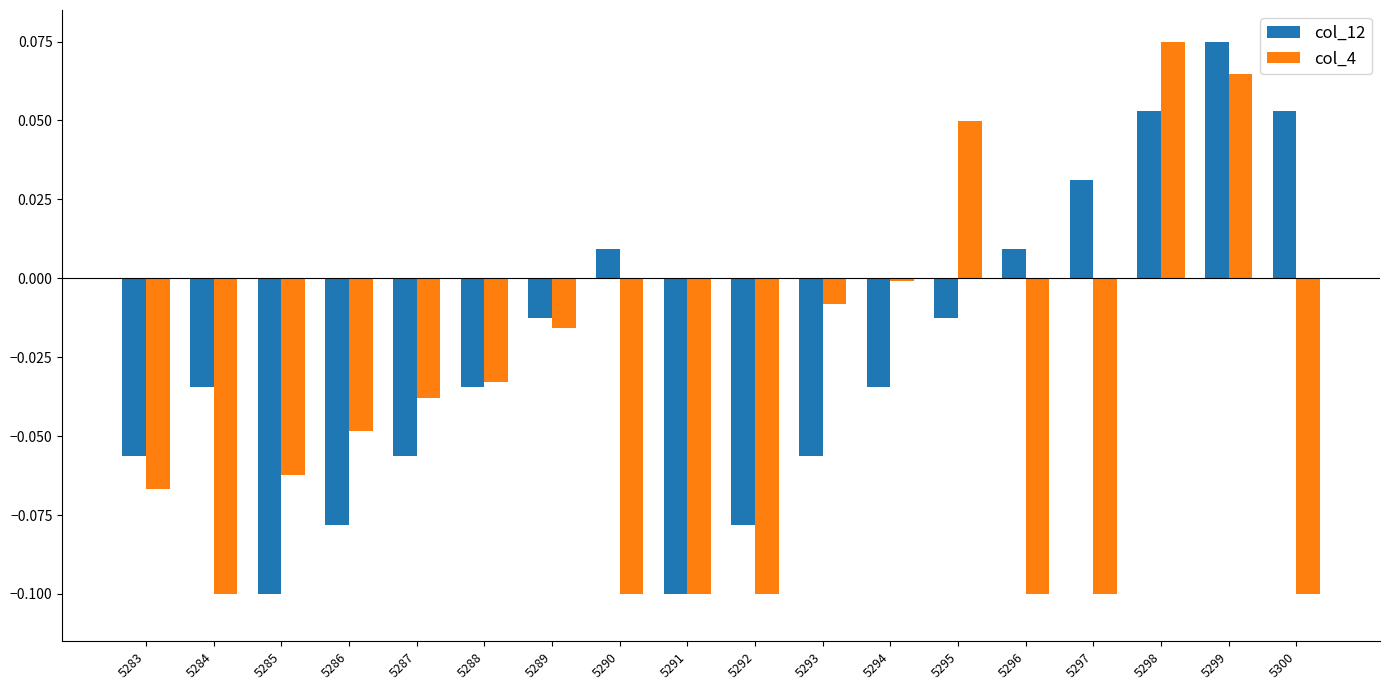

The col_4 series shows 0.0 at 5299. True or false?

False